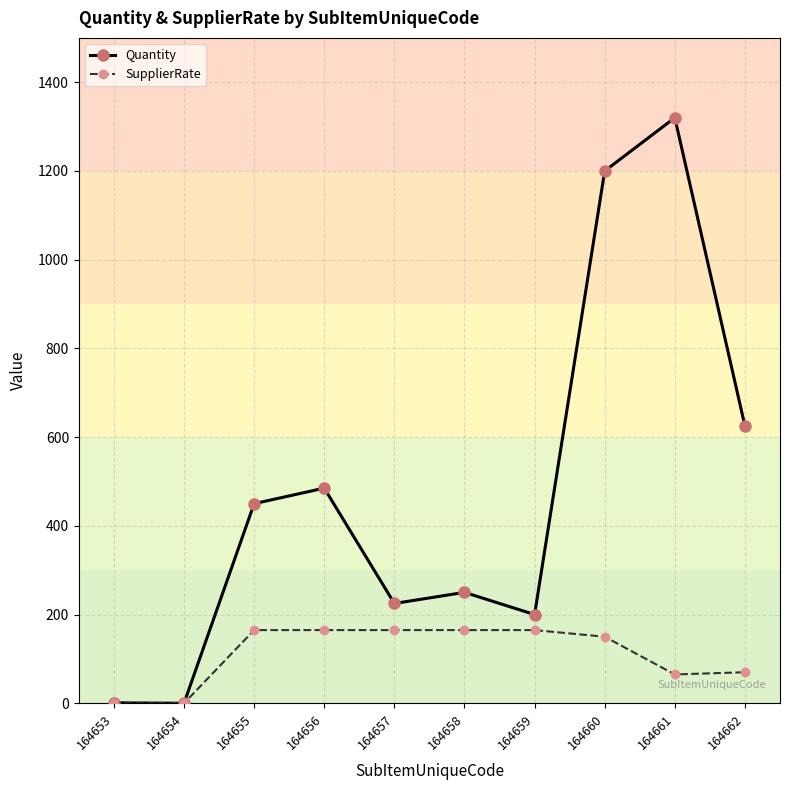

Which category has the highest value in the Quantity series?

164661